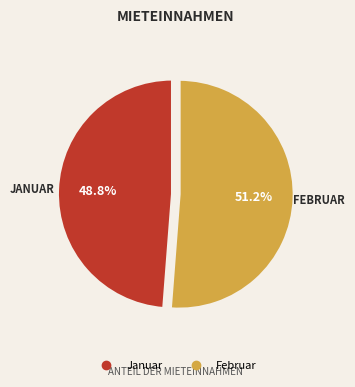

Is it true that Februar is 51% of the pie?

True